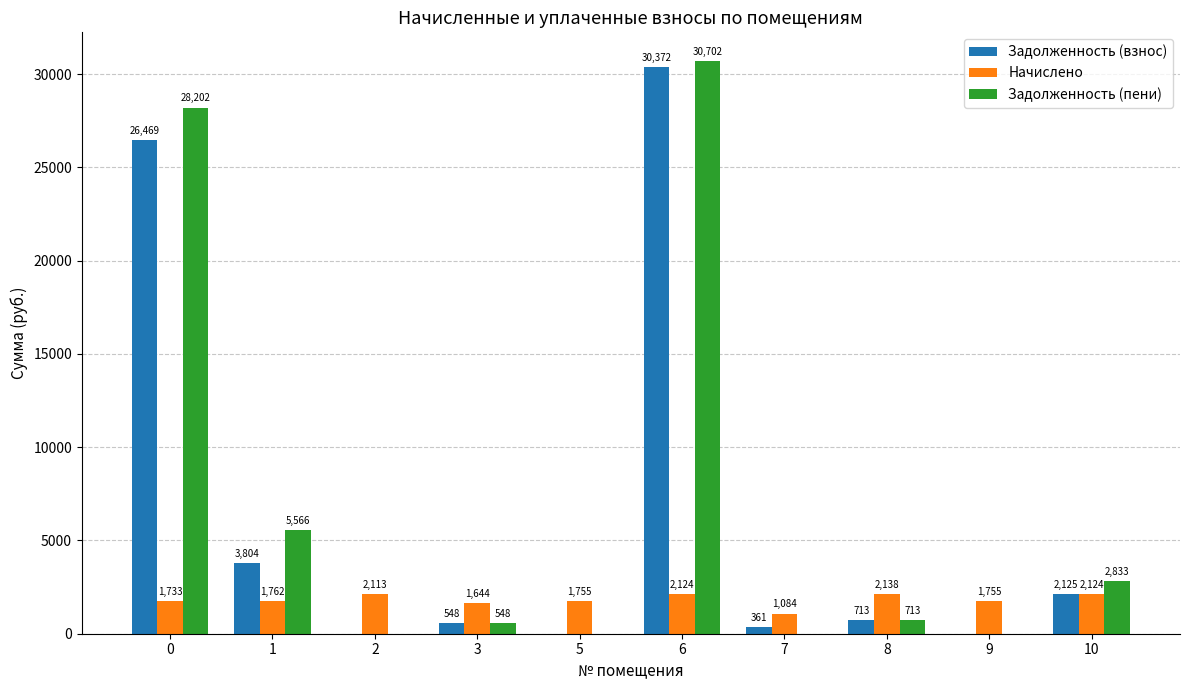

Where is Начислено nearest to the value 1611?

3